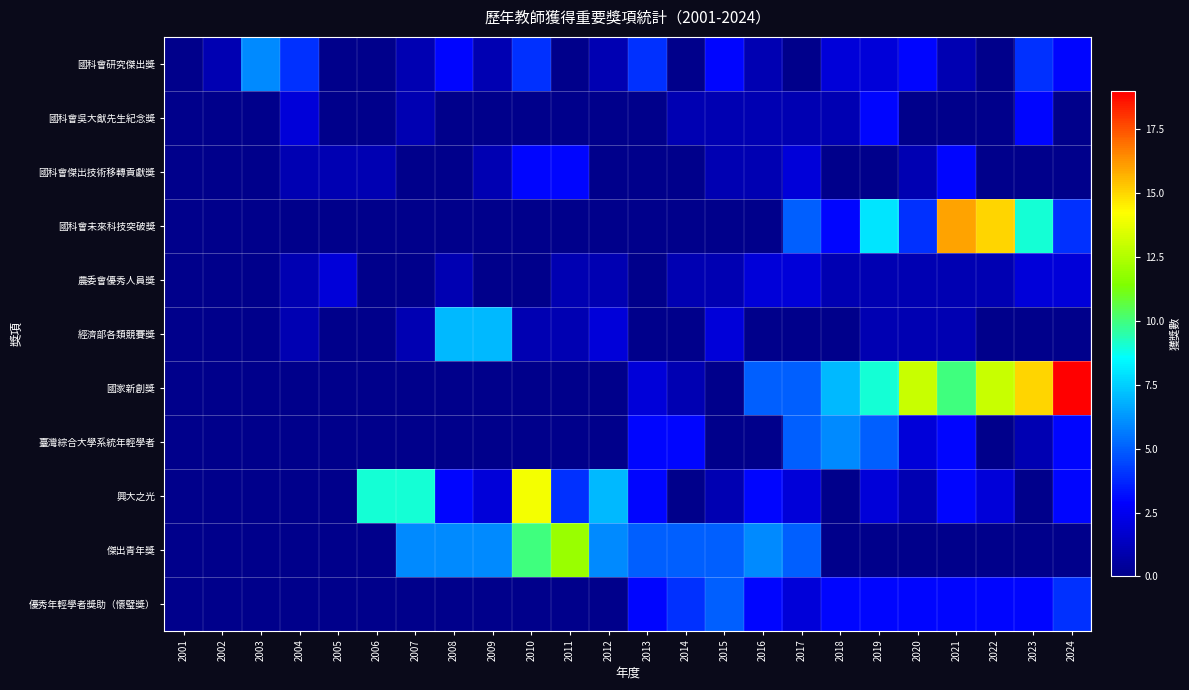

Between 2023 and 2024, which is larger?

2023